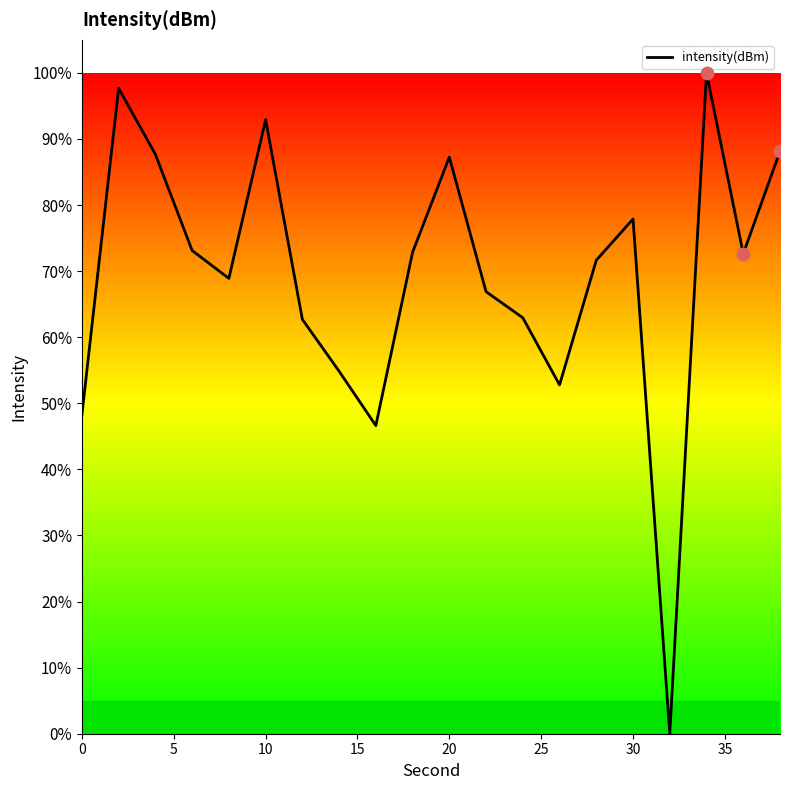

What is the greatest value displayed?

100.0